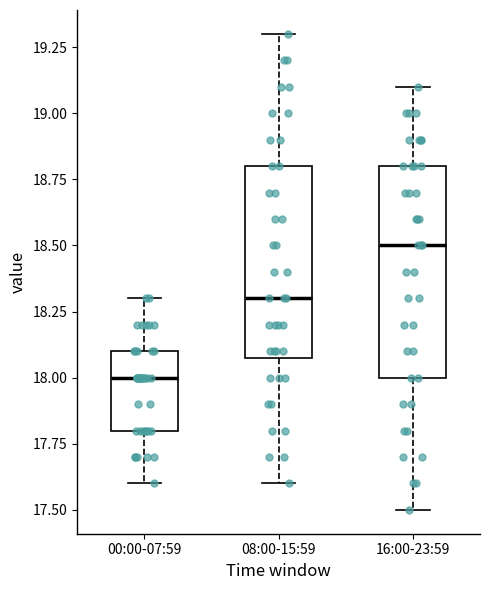

Which box has the lowest median line?

00:00-07:59